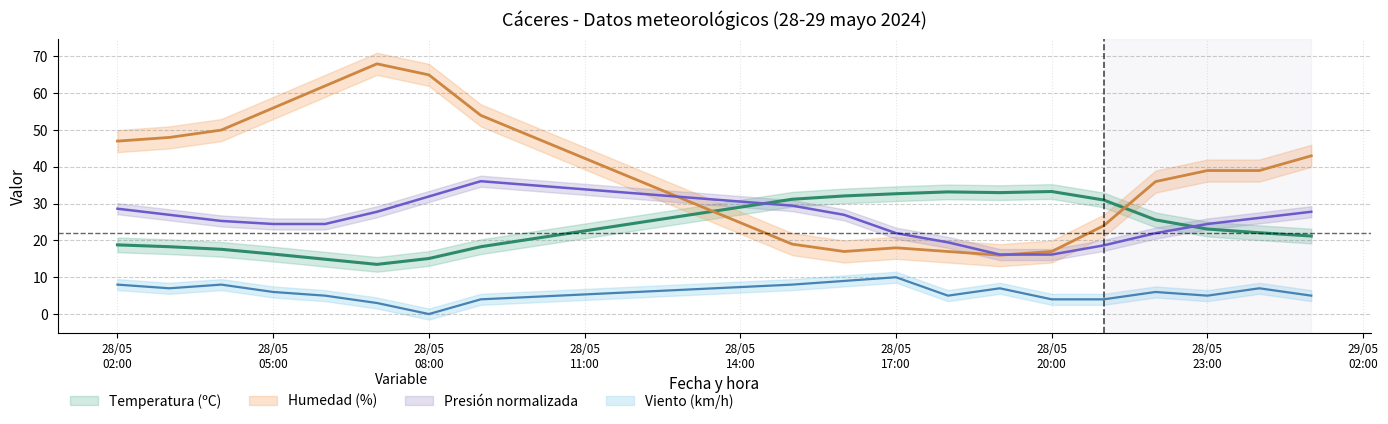

Between 28/05 18:00 and 28/05 02:00, which is larger?

28/05 18:00